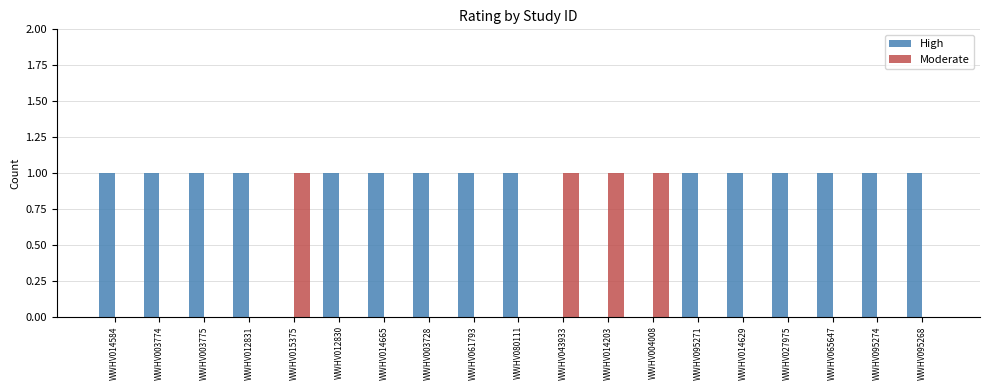

How many Moderate values are between 0 and 1?

19